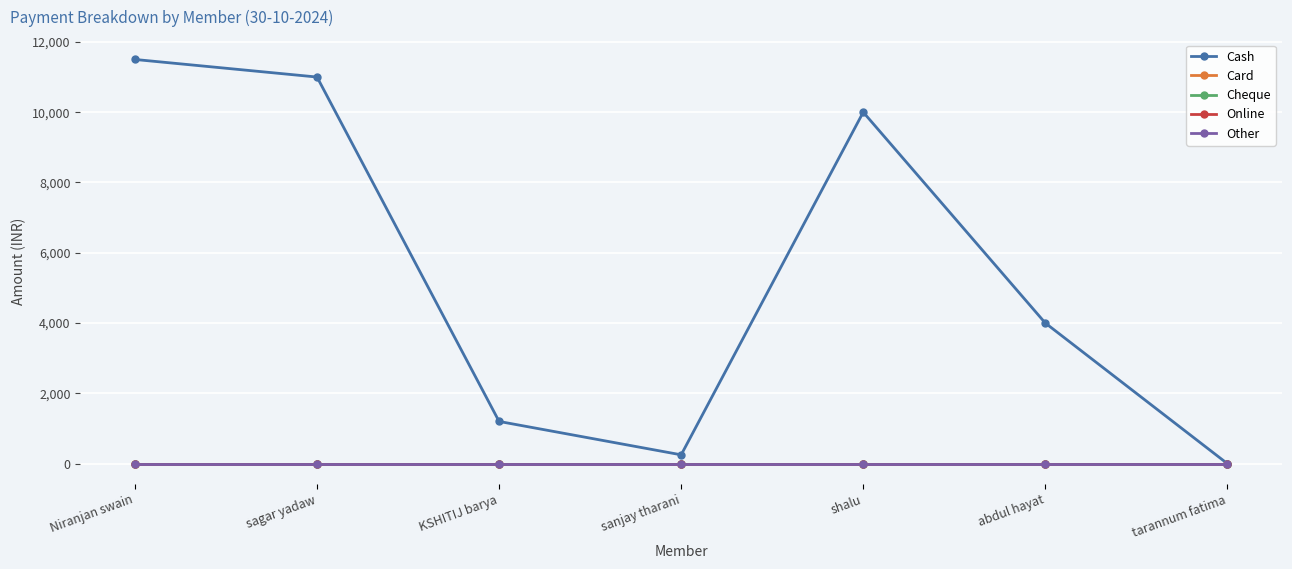

What position from the right is shalu?

3